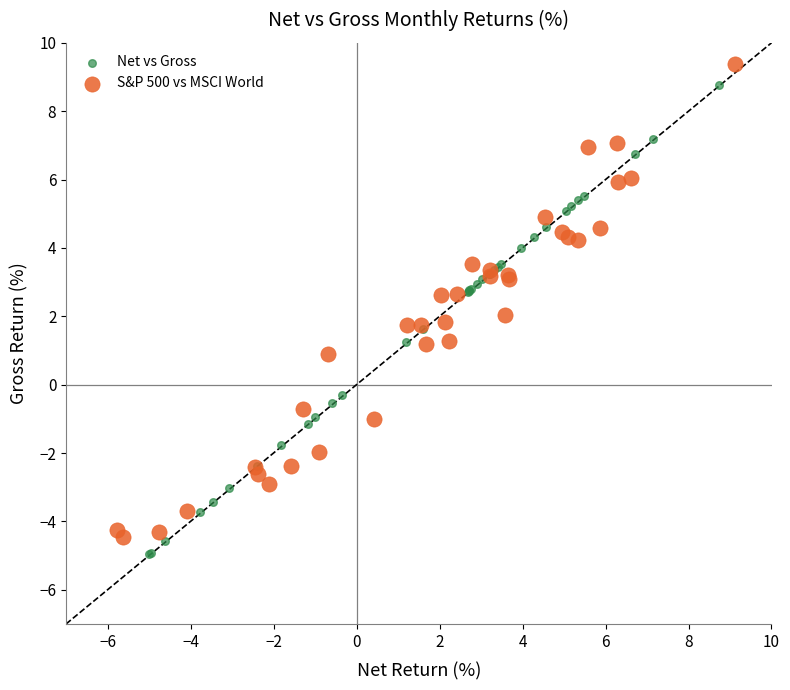

What are all the series names shown in the legend?

Net vs Gross, S&P 500 vs MSCI World